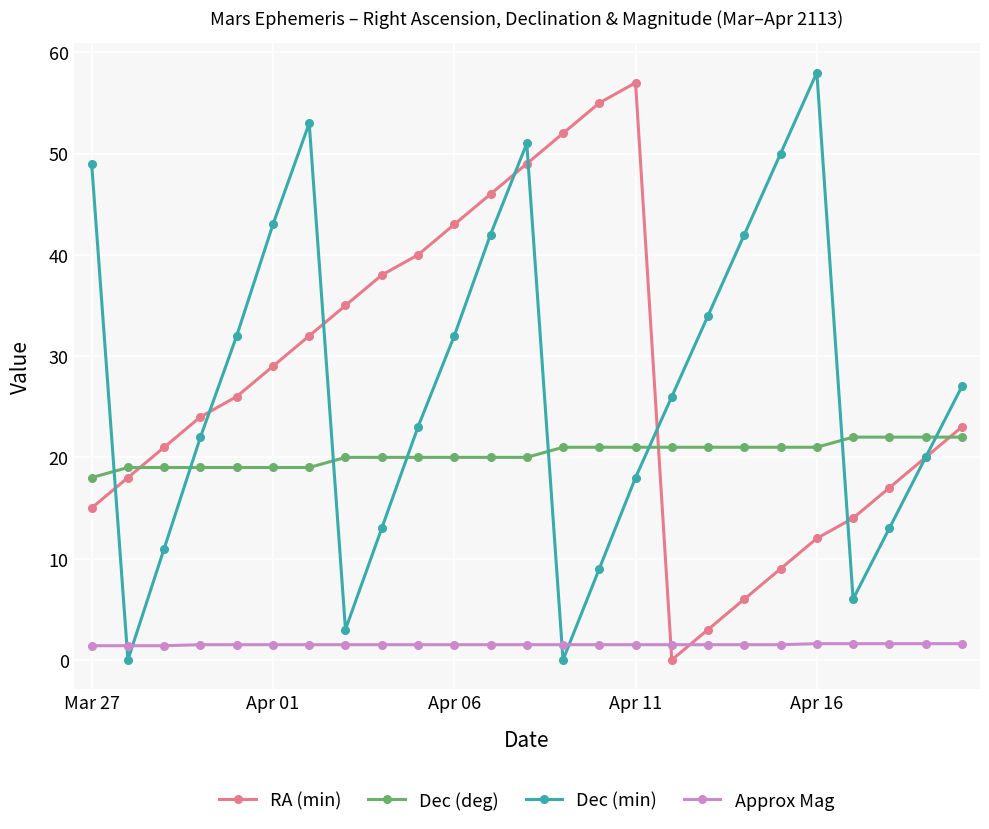

True or false: RA (min) has more than 2 interior local peaks.

False